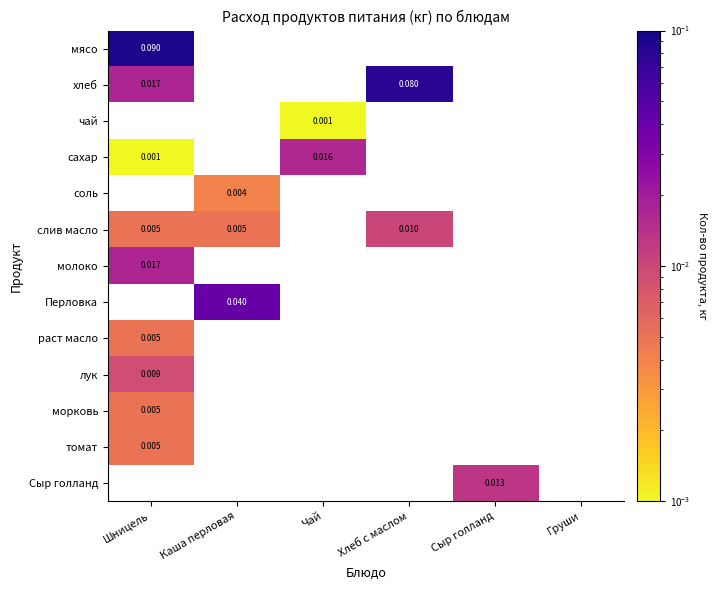

Between Шницель and Хлеб с маслом, which series saw the biggest shift?

хлеб